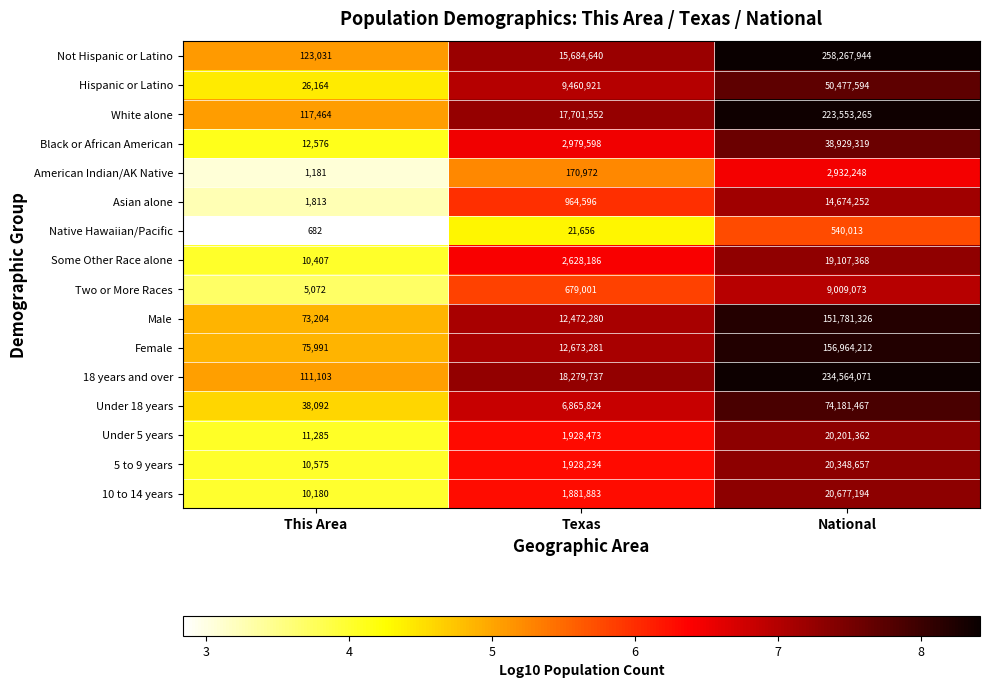

Which series has the largest total across all categories?

Not Hispanic or Latino